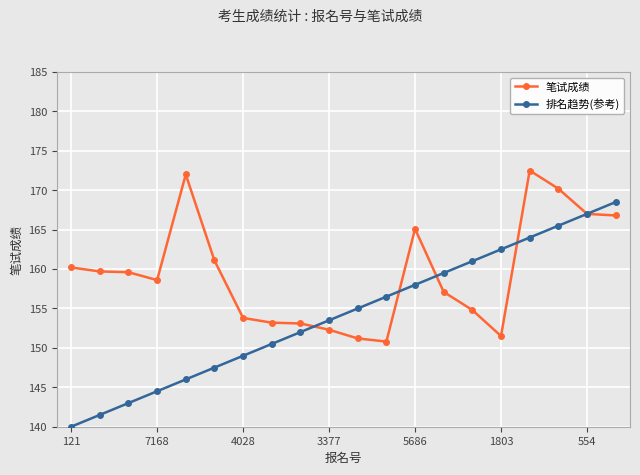

True or false: 排名趋势(参考) has more than 2 points higher than both neighbors.

False